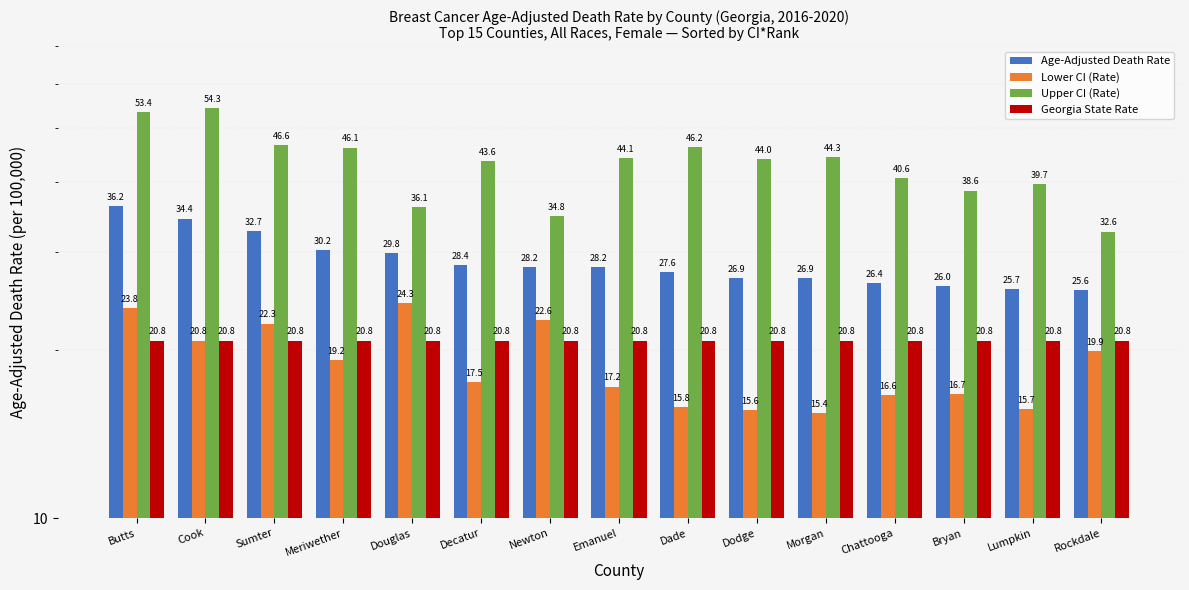

List the series in order of their peak value, highest first.

Upper CI (Rate), Age-Adjusted Death Rate, Lower CI (Rate), Georgia State Rate